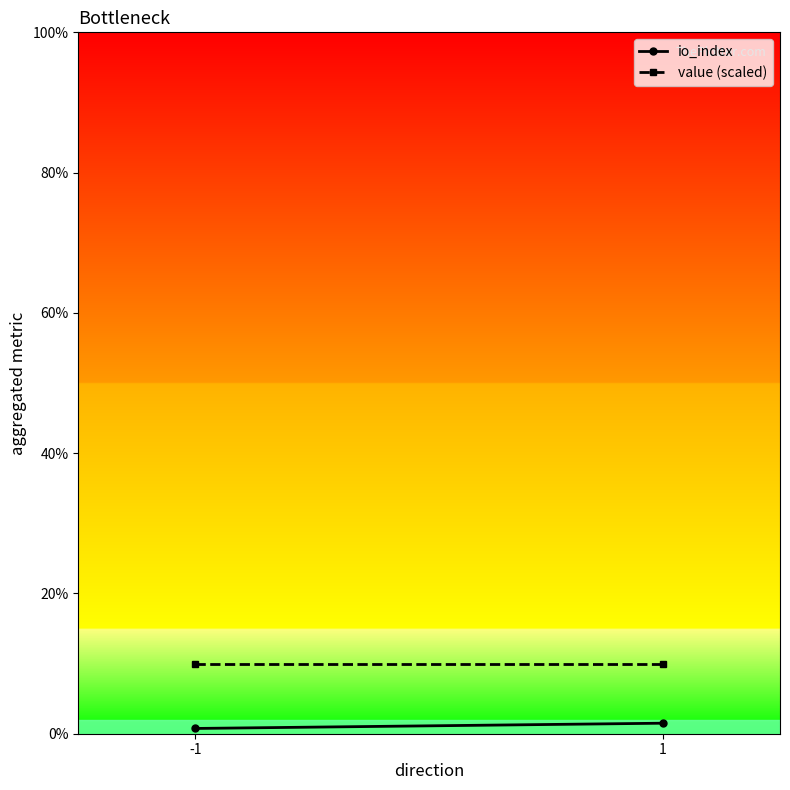

Which has a higher value, 1 or -1?

1